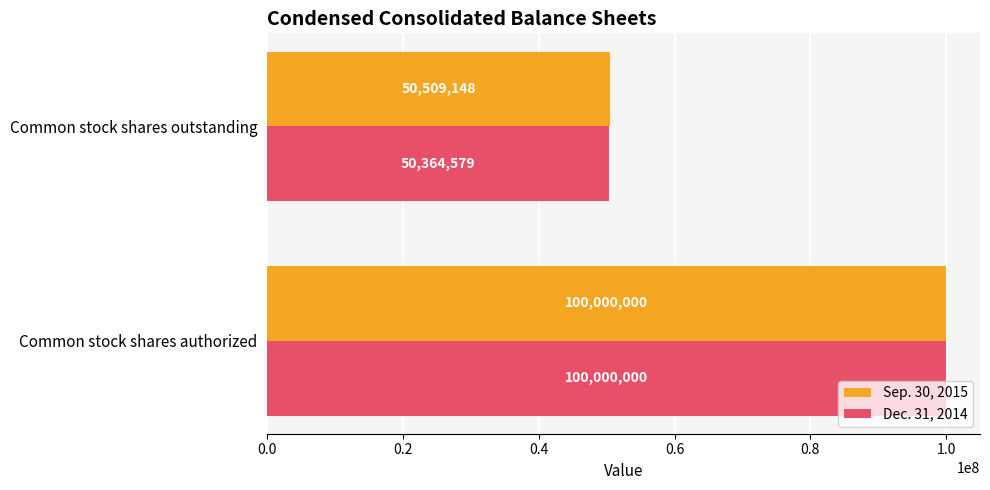

Rank the categories by Dec. 31, 2014 value from highest to lowest.

Common stock shares authorized, Common stock shares outstanding